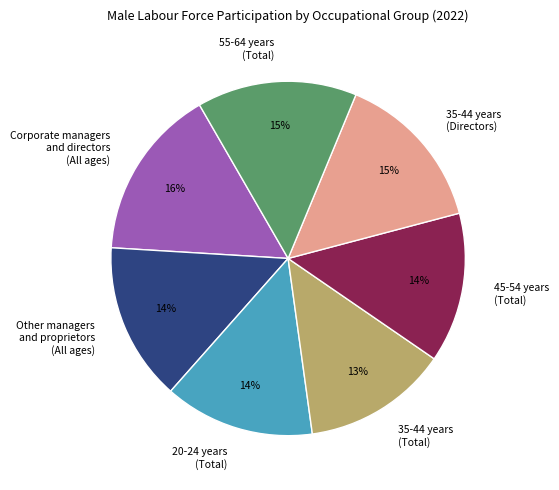

What percentage is the 20-24 years (Total) slice, to the nearest percent?

14%